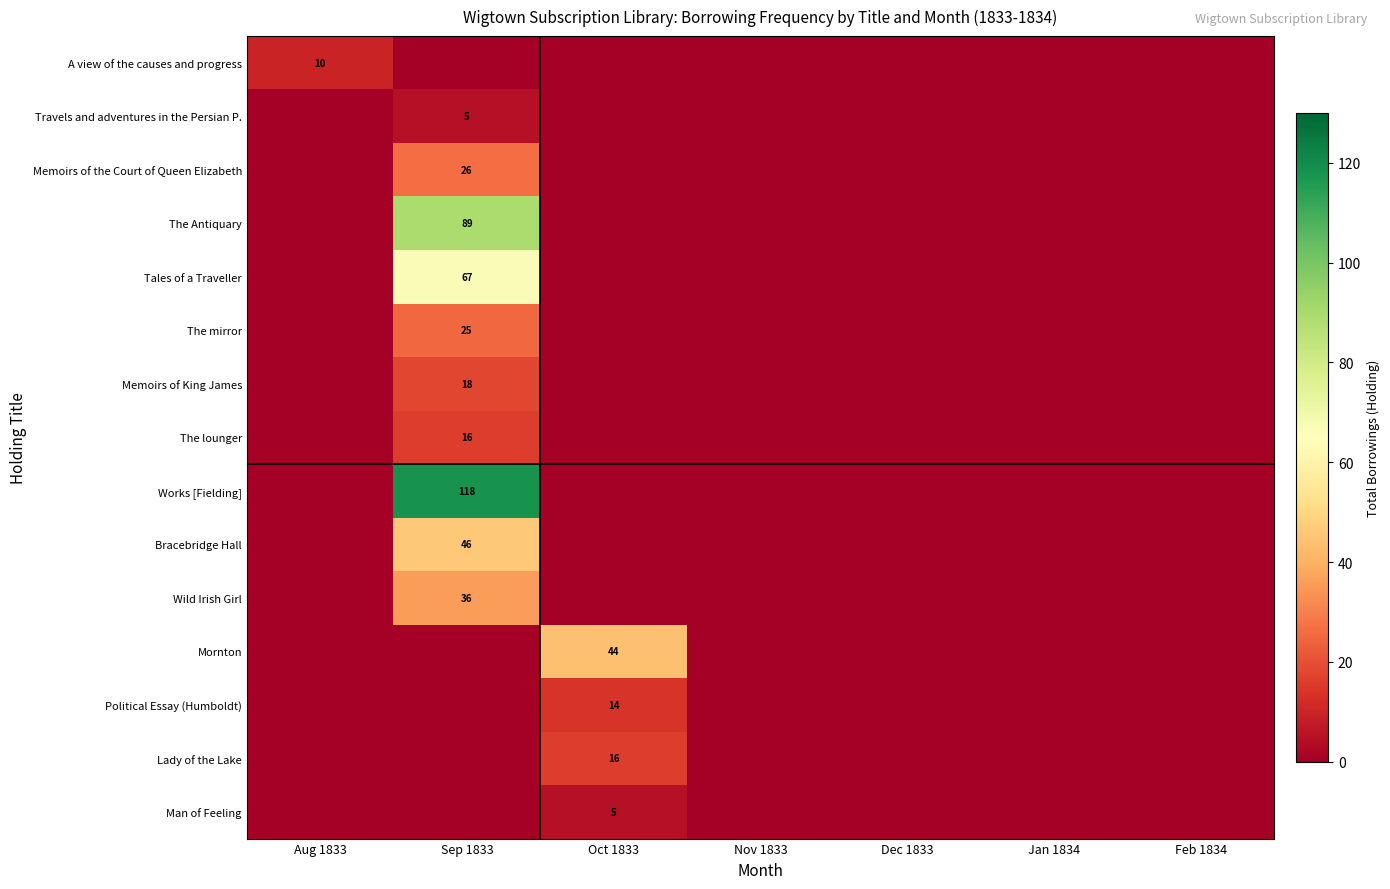

What is the total value across all series at Oct 1833?

79